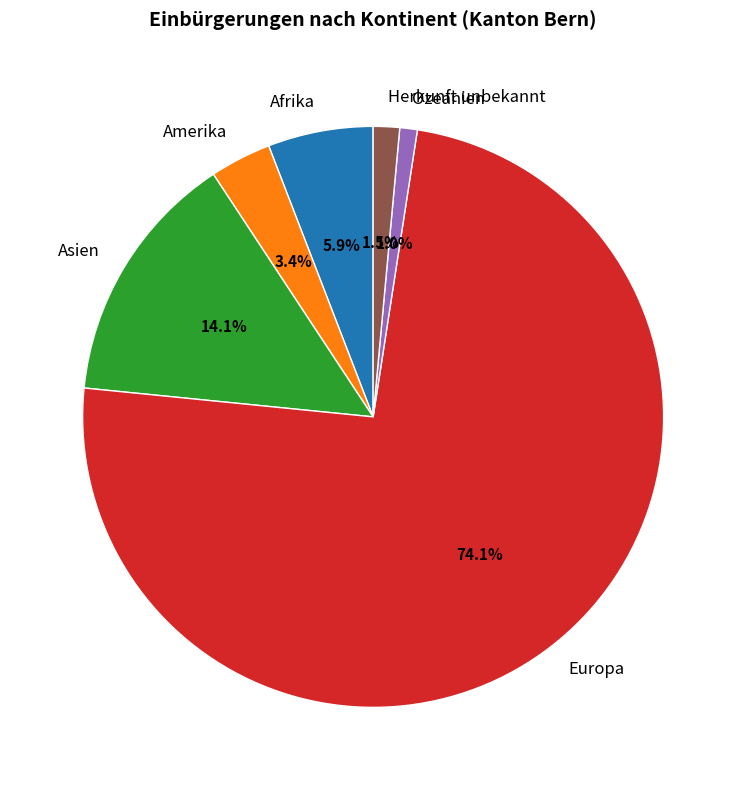

Is there any slice that represents more than half of the pie?

Yes